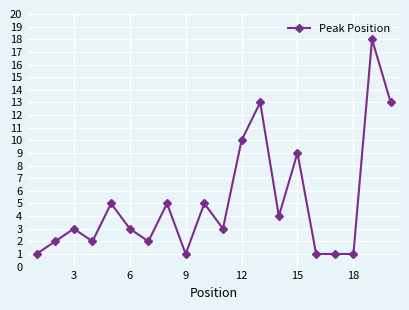

How many categories are shown in the chart?

20